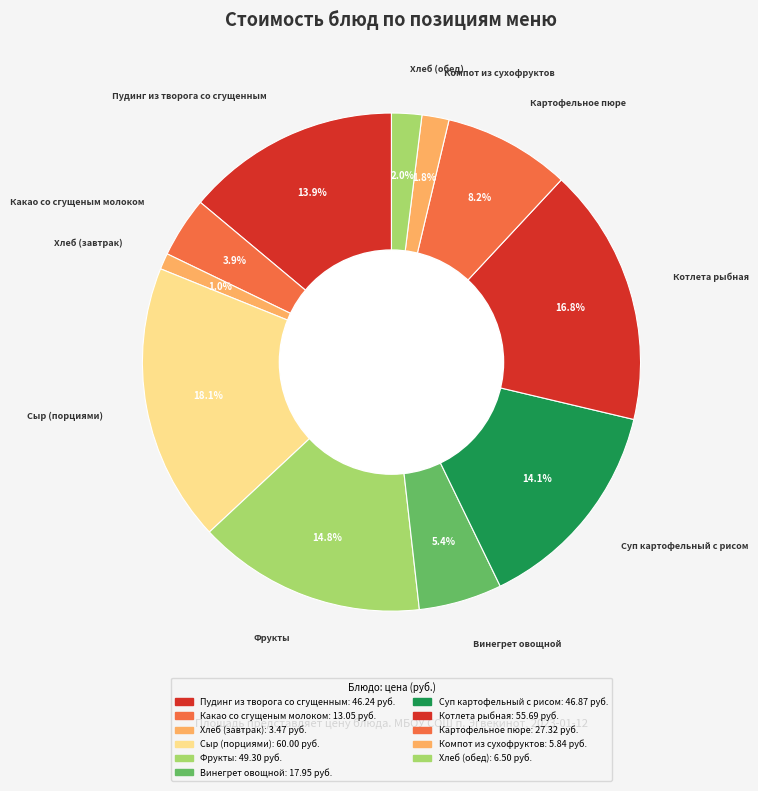

Count the number of slices in the pie.

11